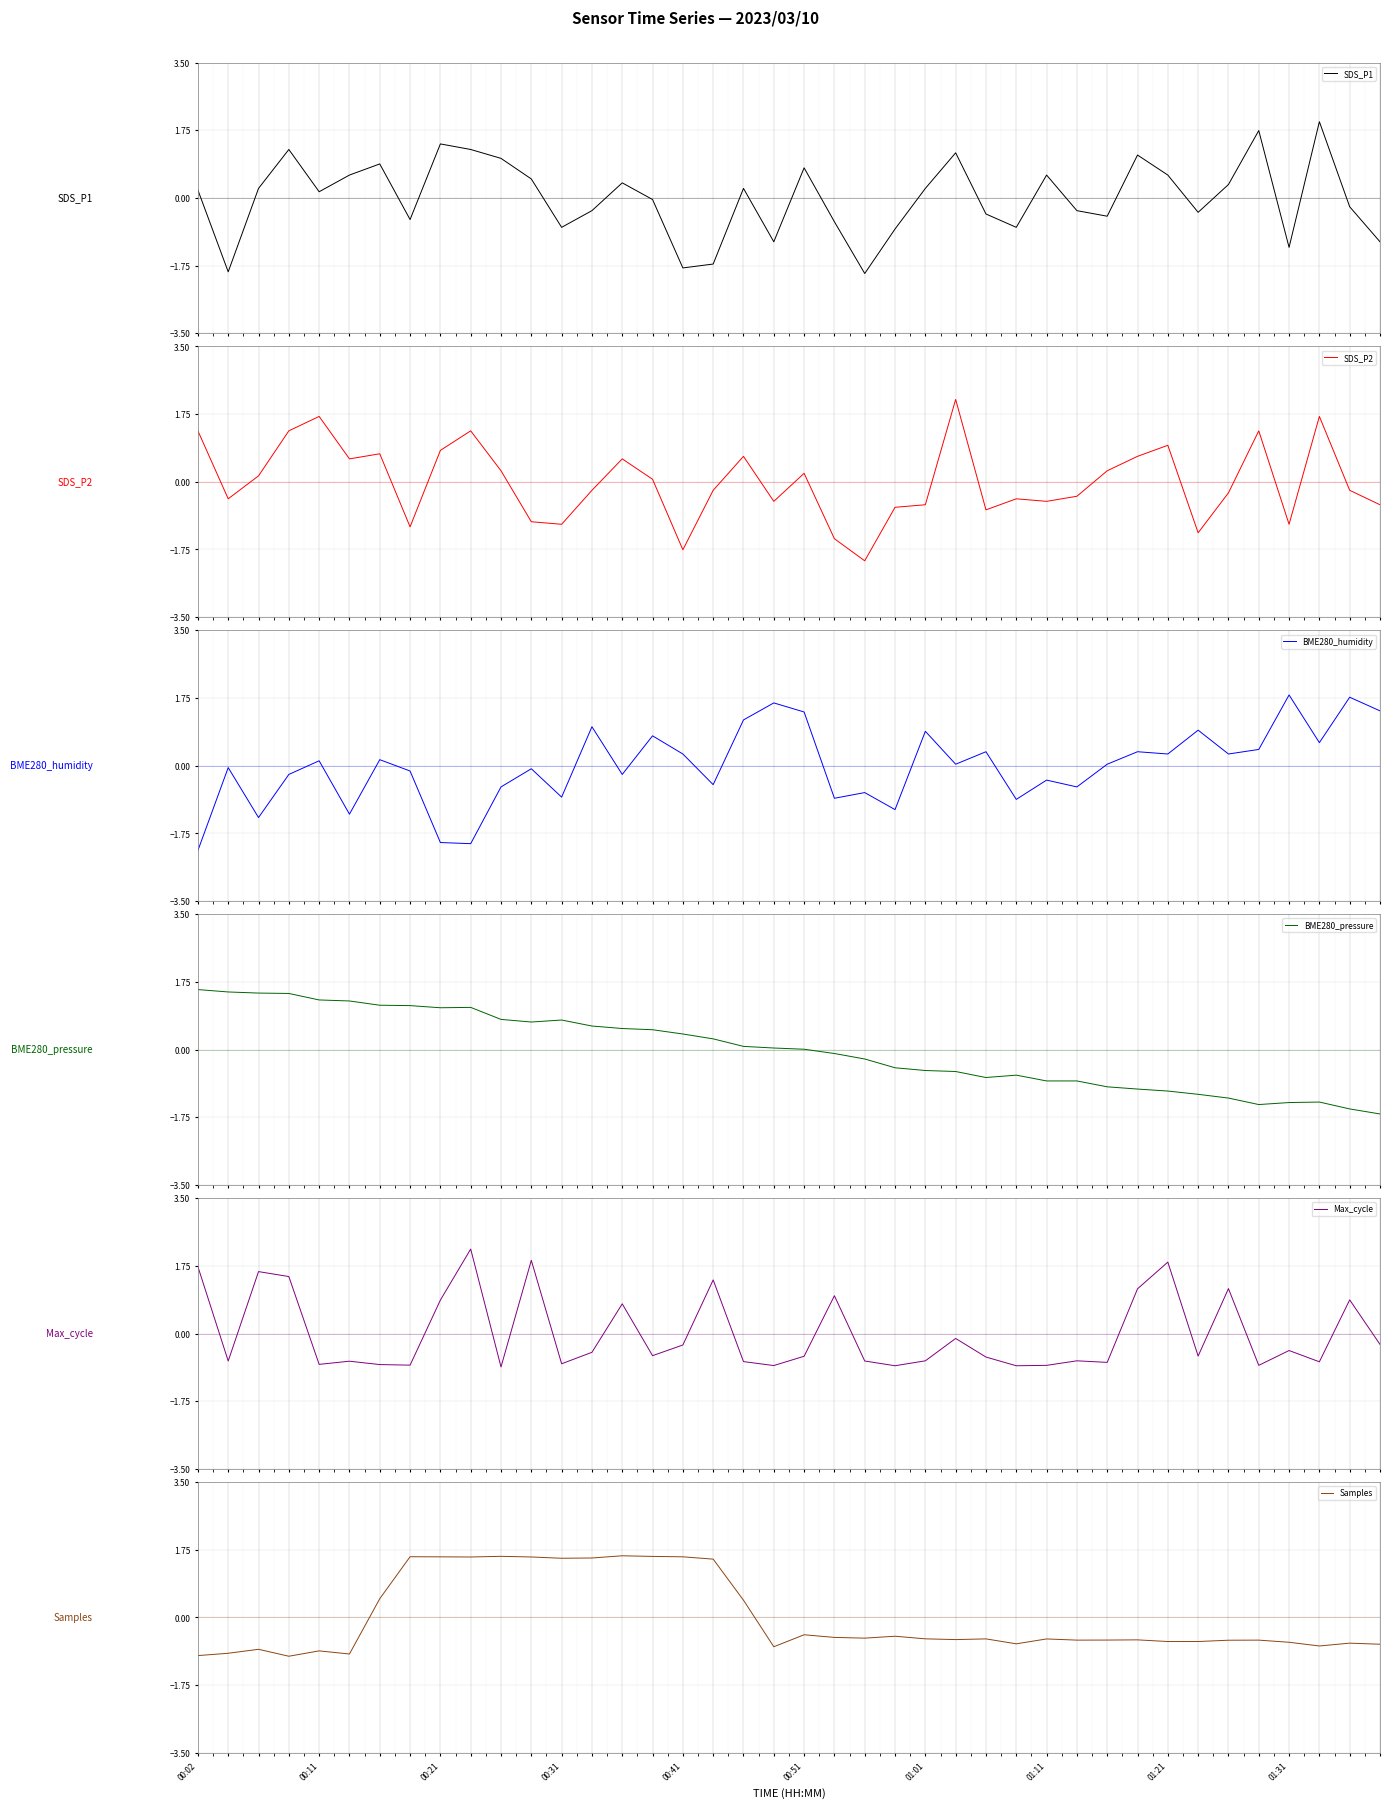

What is the minimum value for SDS_P1?

-2.0